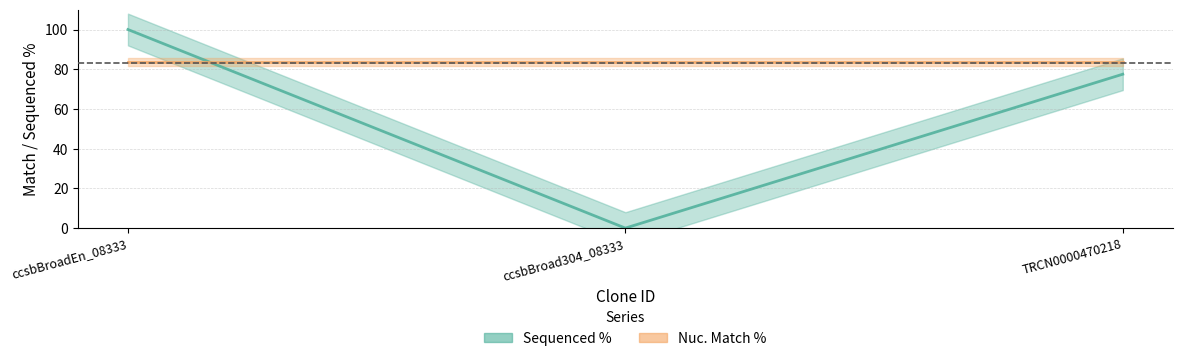

How many values are above zero?

2